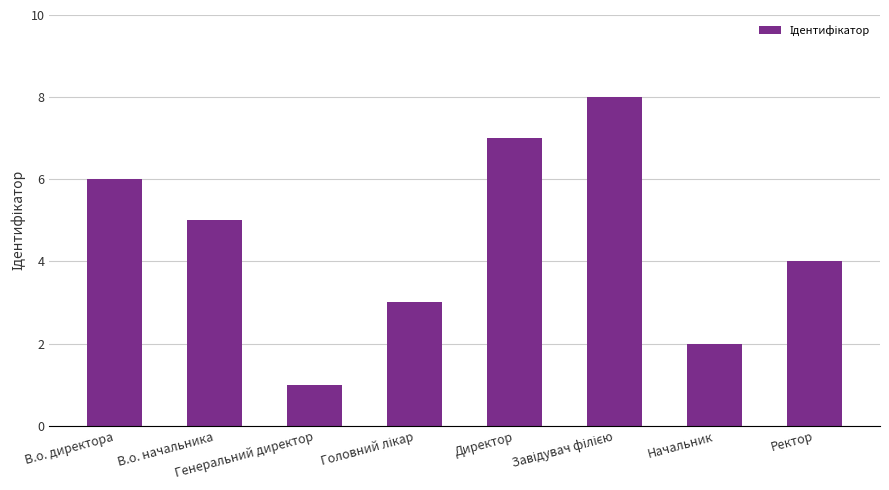

What is the difference between the maximum and second lowest values?

6